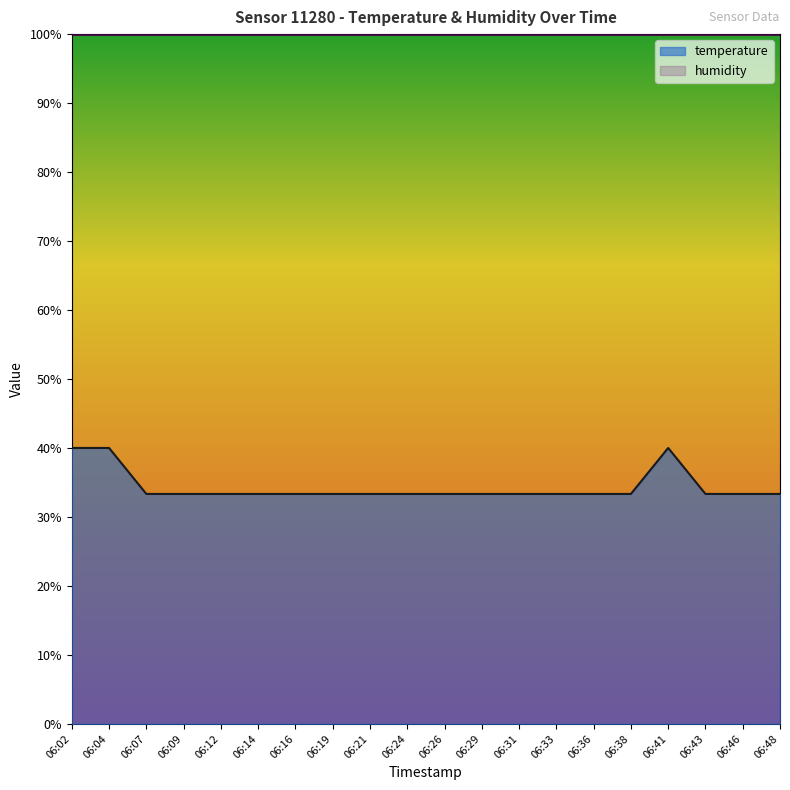

Reading left to right, list all the values displayed in this chart.

40.0	40.0	33.3	33.3	33.3	33.3	33.3	33.3	33.3	33.3	33.3	33.3	33.3	33.3	33.3	33.3	40.0	33.3	33.3	33.3